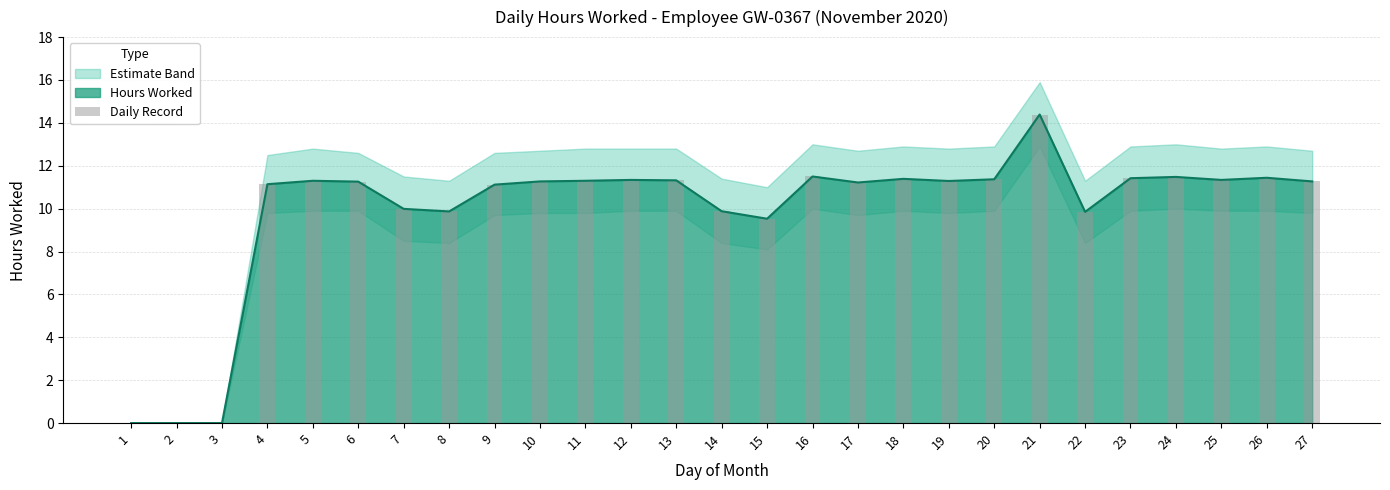

What is the average value?

9.9